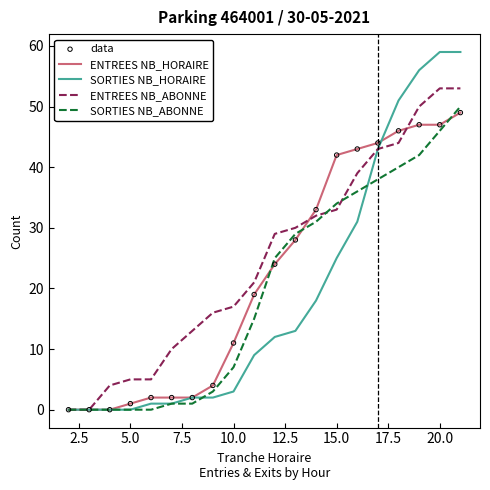

Which series has the largest total across all categories?

ENTREES NB_ABONNE